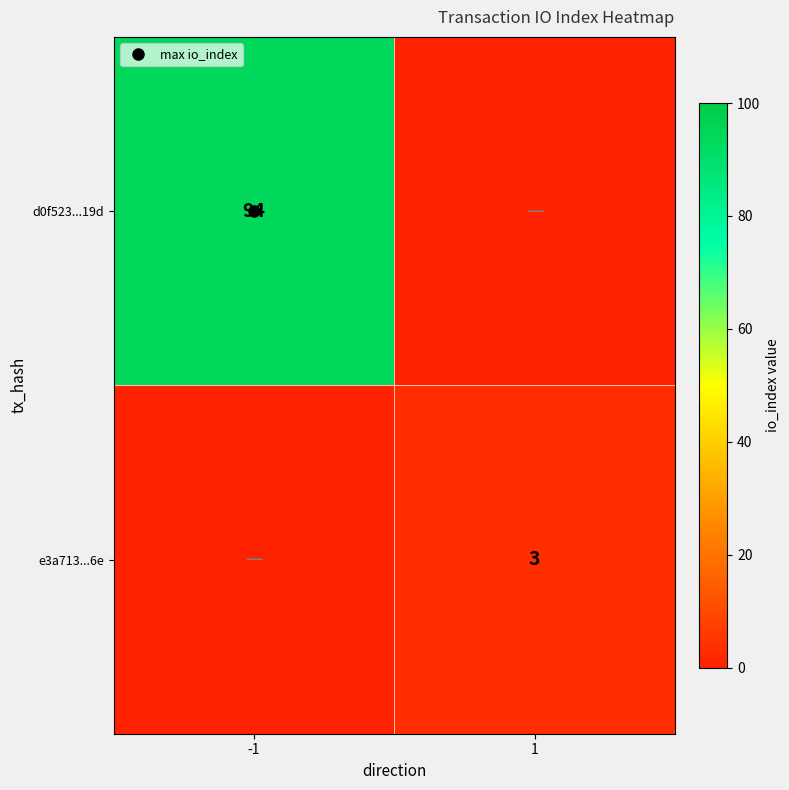

What is the total value across all series at 1?

3